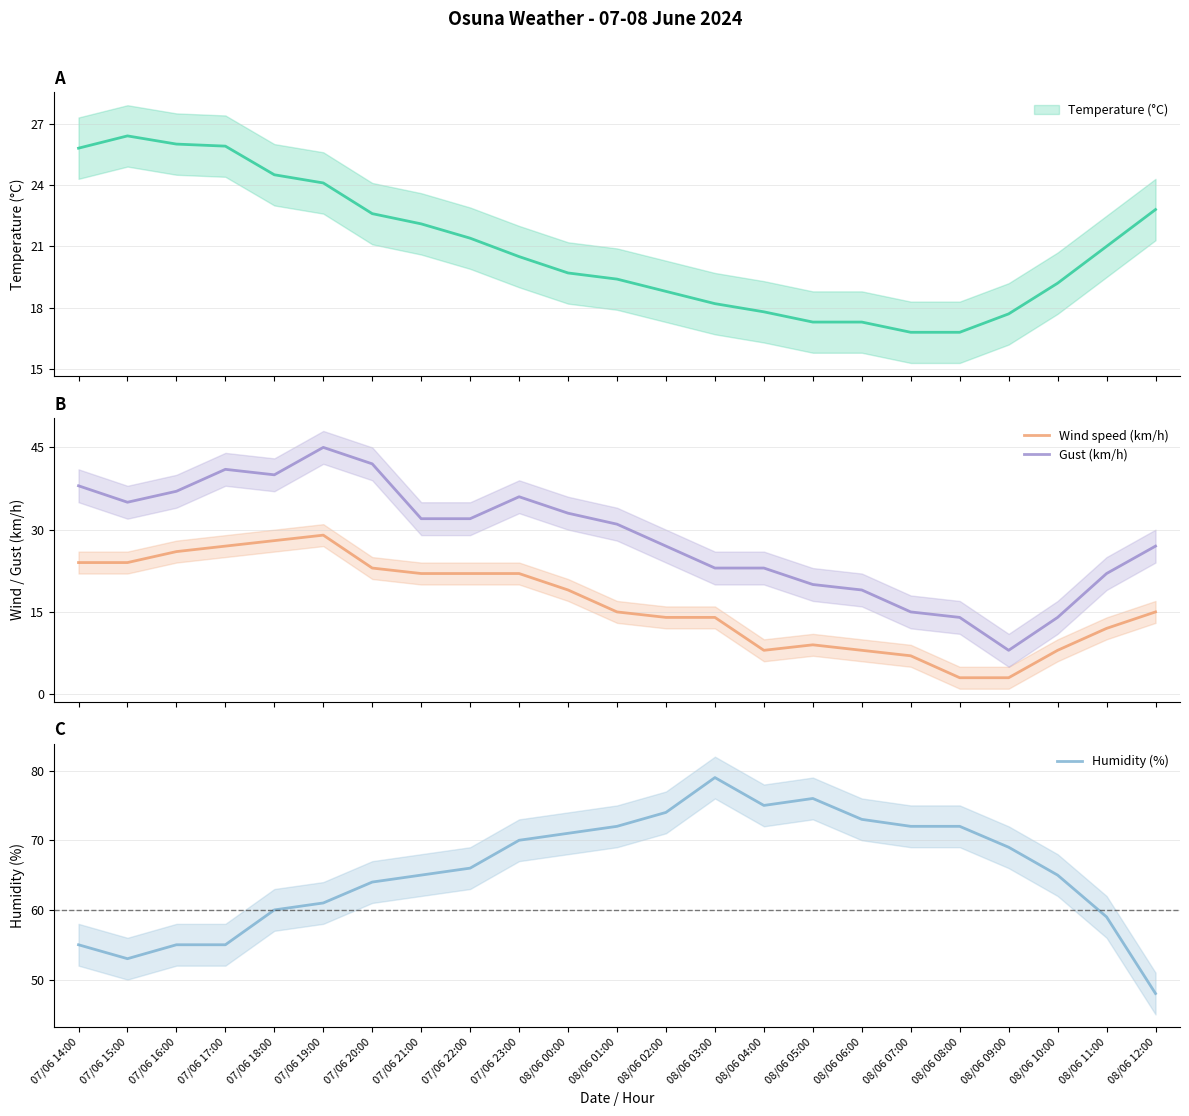

Reading left to right, list all the values displayed in this chart.

Wind speed (km/h): 07/06 14:00=24	07/06 15:00=24	07/06 16:00=26	07/06 17:00=27	07/06 18:00=28	07/06 19:00=29	07/06 20:00=23	07/06 21:00=22	07/06 22:00=22	07/06 23:00=22	08/06 00:00=19	08/06 01:00=15	08/06 02:00=14	08/06 03:00=14	08/06 04:00=8	08/06 05:00=9	08/06 06:00=8	08/06 07:00=7	08/06 08:00=3	08/06 09:00=3	08/06 10:00=8	08/06 11:00=12	08/06 12:00=15
Gust (km/h): 07/06 14:00=38	07/06 15:00=35	07/06 16:00=37	07/06 17:00=41	07/06 18:00=40	07/06 19:00=45	07/06 20:00=42	07/06 21:00=32	07/06 22:00=32	07/06 23:00=36	08/06 00:00=33	08/06 01:00=31	08/06 02:00=27	08/06 03:00=23	08/06 04:00=23	08/06 05:00=20	08/06 06:00=19	08/06 07:00=15	08/06 08:00=14	08/06 09:00=8	08/06 10:00=14	08/06 11:00=22	08/06 12:00=27
Humidity (%): 07/06 14:00=55	07/06 15:00=53	07/06 16:00=55	07/06 17:00=55	07/06 18:00=60	07/06 19:00=61	07/06 20:00=64	07/06 21:00=65	07/06 22:00=66	07/06 23:00=70	08/06 00:00=71	08/06 01:00=72	08/06 02:00=74	08/06 03:00=79	08/06 04:00=75	08/06 05:00=76	08/06 06:00=73	08/06 07:00=72	08/06 08:00=72	08/06 09:00=69	08/06 10:00=65	08/06 11:00=59	08/06 12:00=48